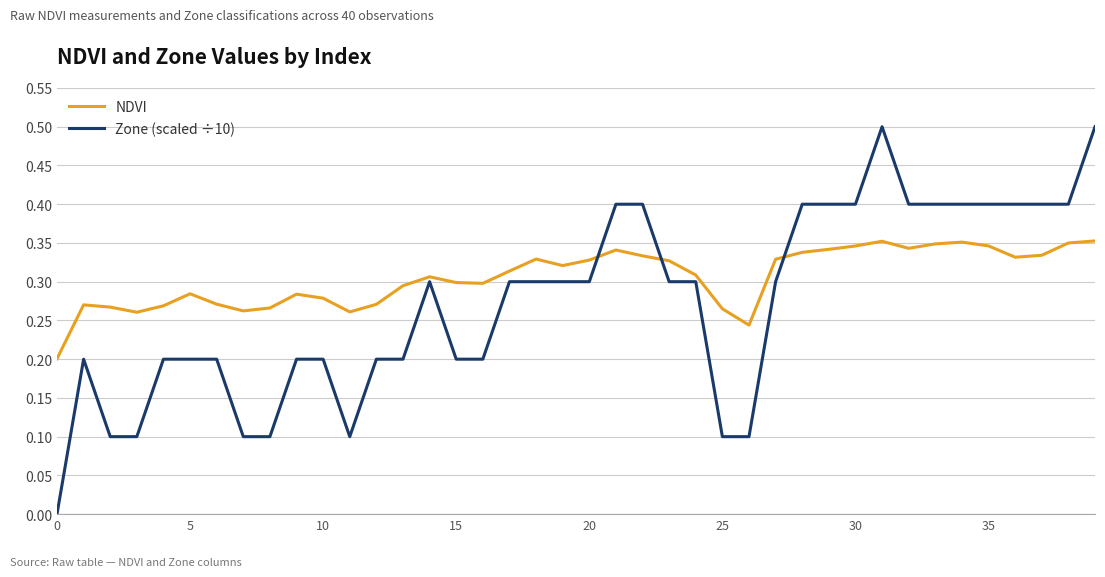

How many times do NDVI and Zone (scaled ÷10) cross each other?

3